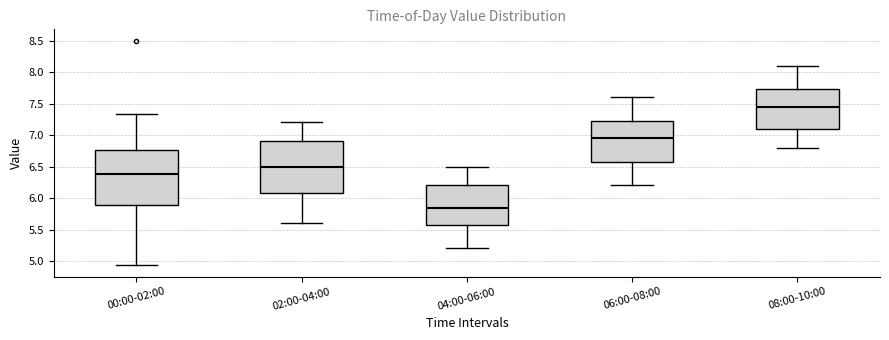

Where does the median line of the box for 08:00-10:00 sit on the y-axis? The values are not printed on the chart, so give them approximately, as read against the axis.

7.45